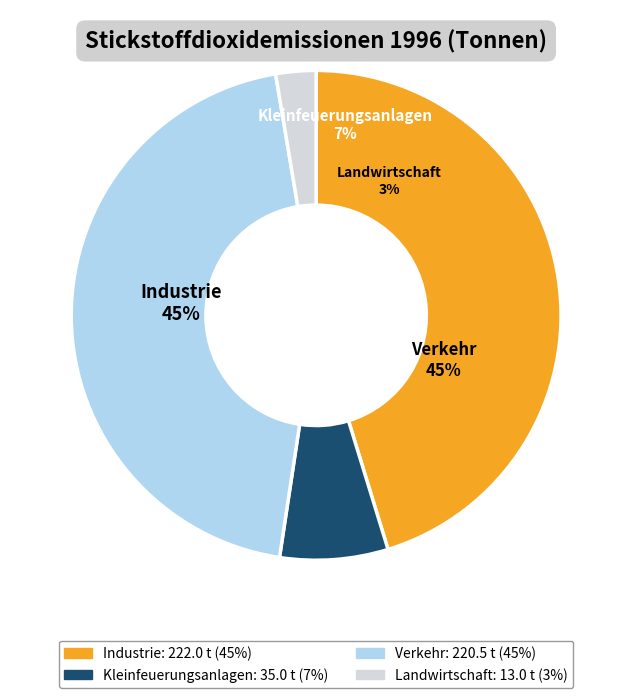

What is the smallest slice in the pie chart?

Landwirtschaft